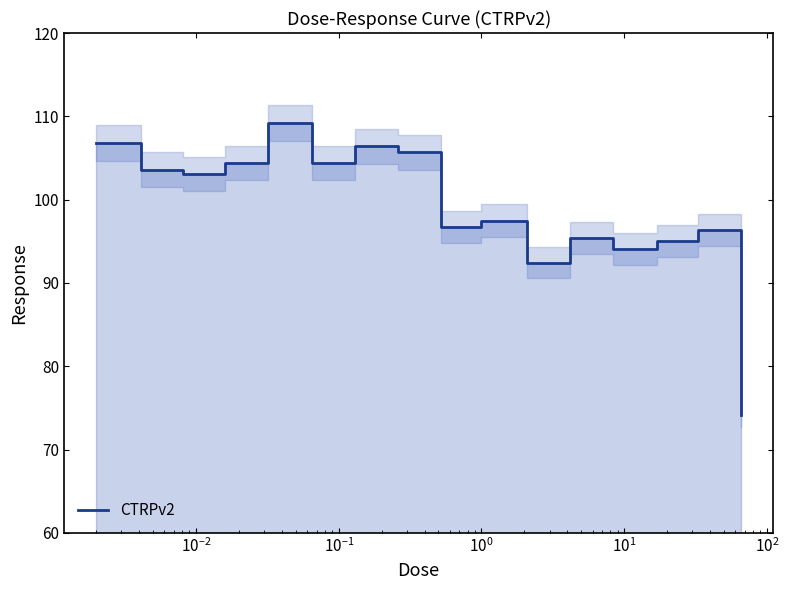

What is the sum of all values?

1585.2